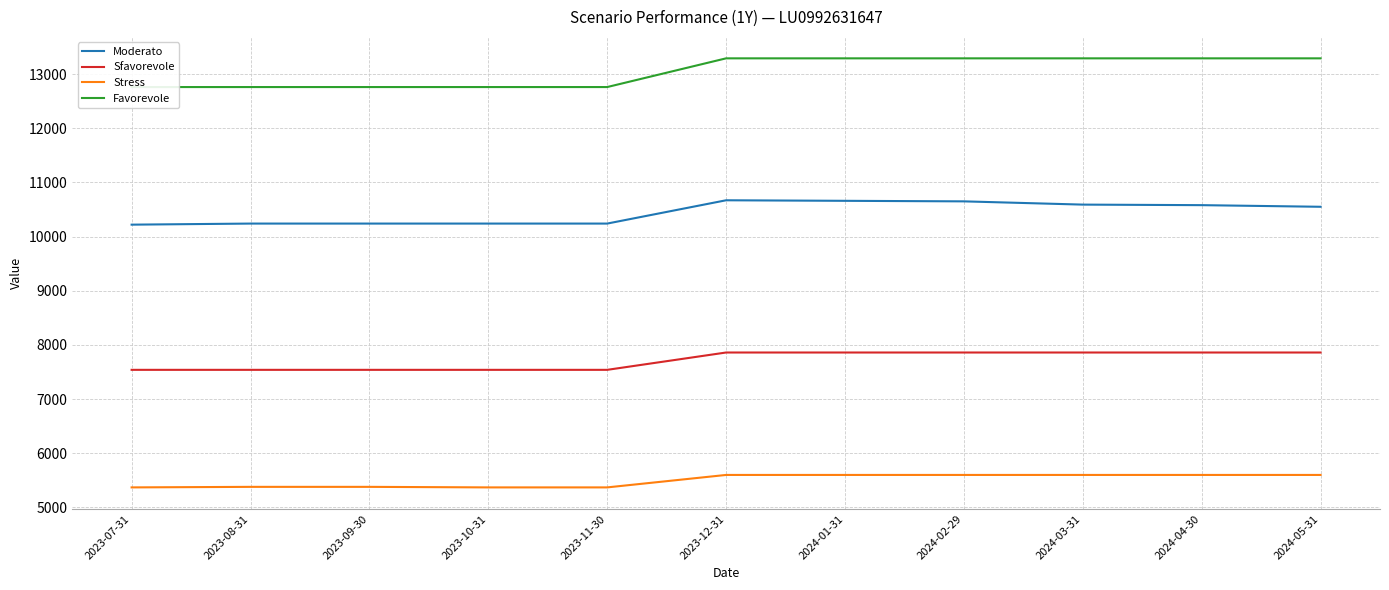

Which series changed the most between 2023-11-30 and 2024-03-31?

Favorevole